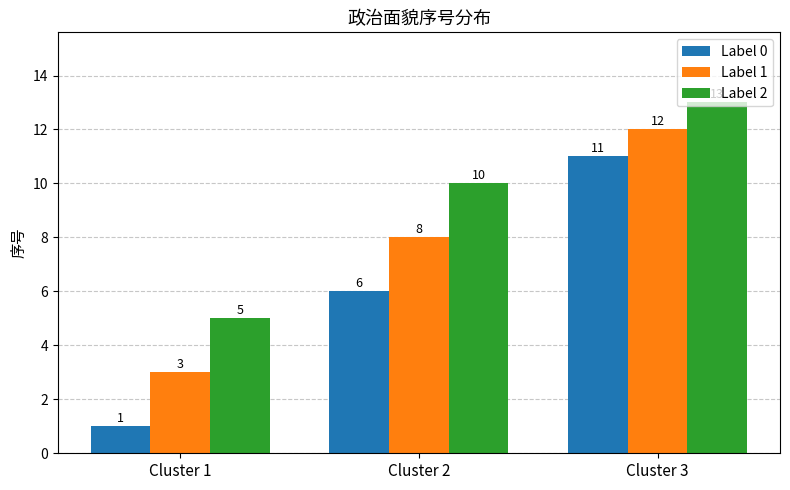

What is the total value across all series at Cluster 3?

36